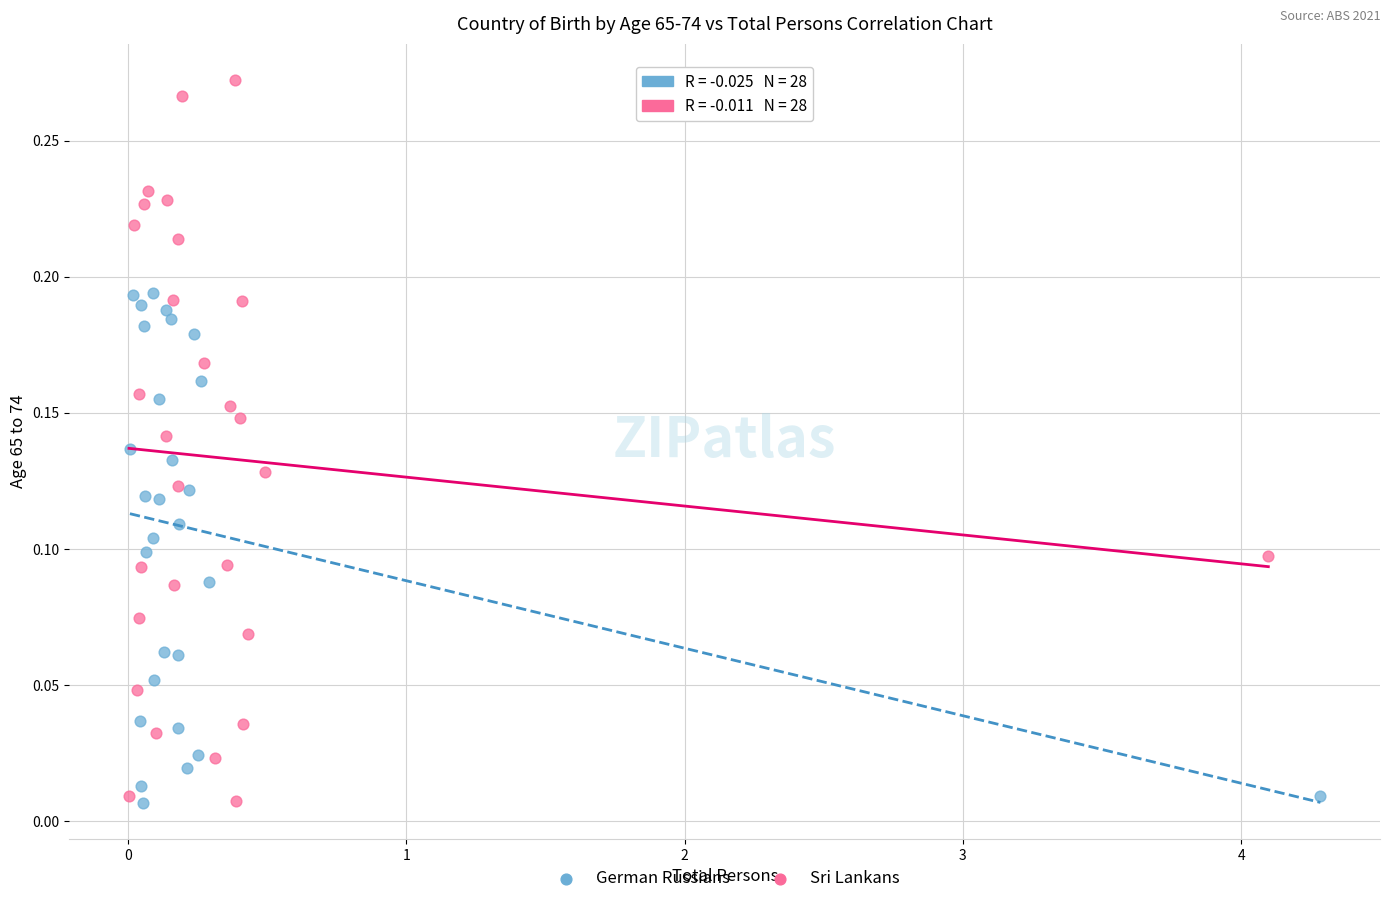

Which series reaches the maximum Y coordinate?

Sri Lankans